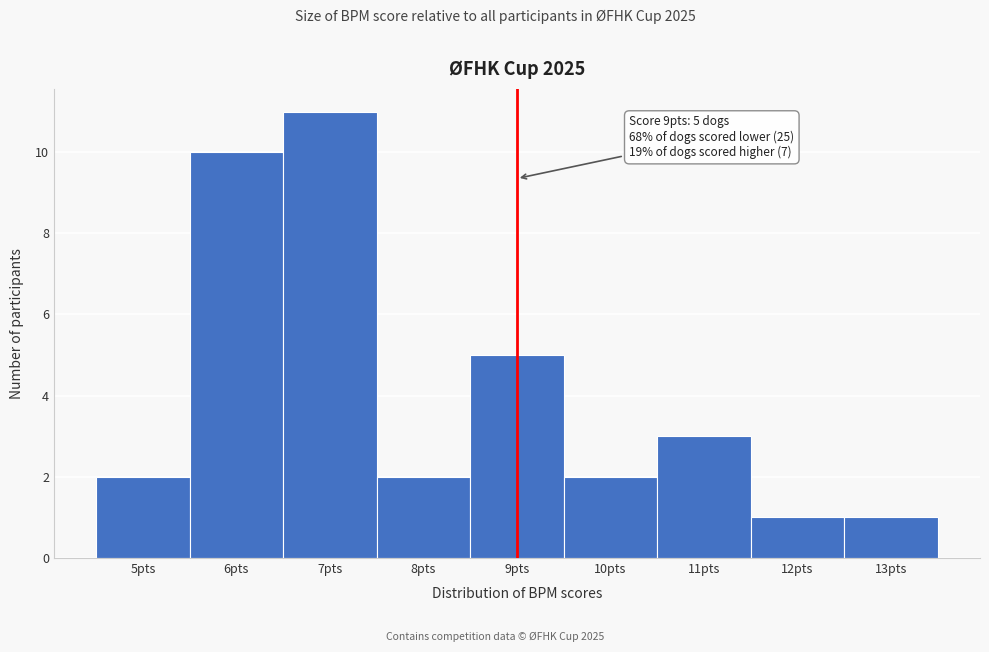

Which range on the x-axis has the tallest bar?

6.5 to 7.5